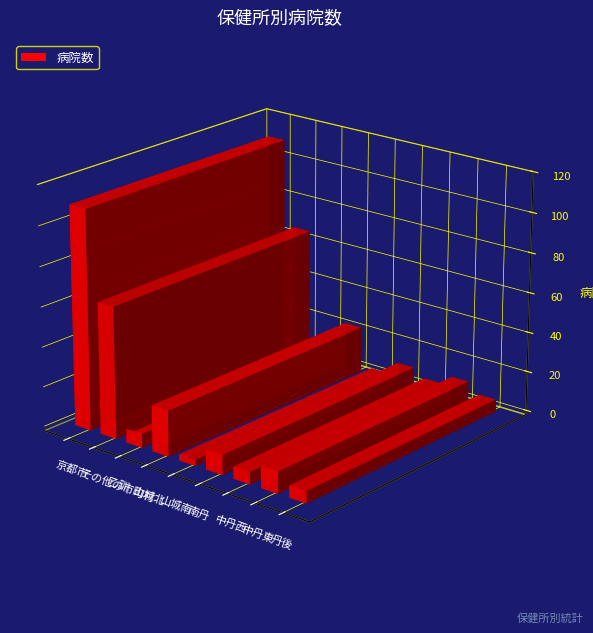

What is the approximate value at 乙訓, to the nearest 10?

10